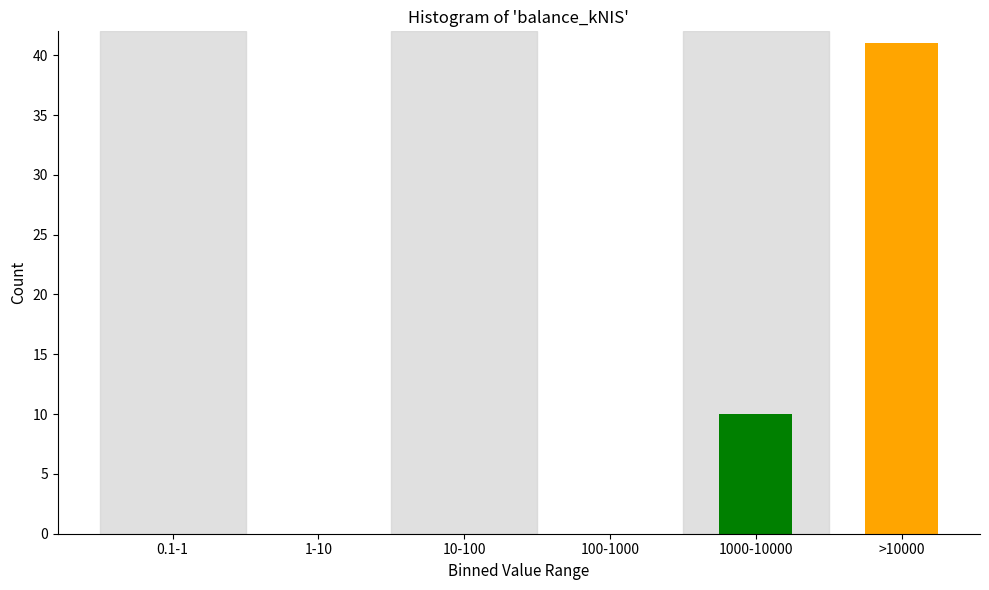

Reading left to right, extract all data points from this chart.

0.1-1=0	1-10=0	10-100=0	100-1000=0	1000-10000=10	>10000=41